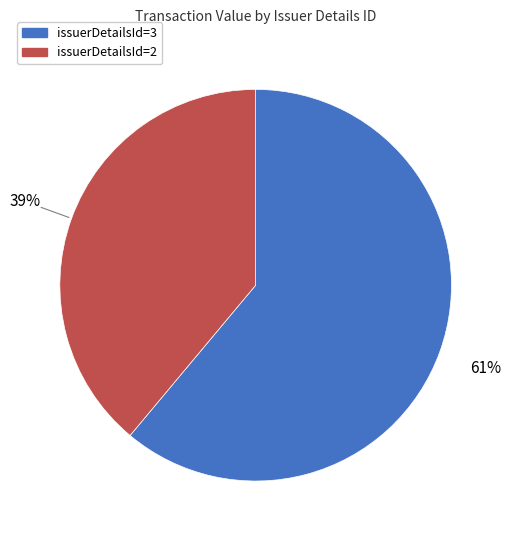

What is the largest slice in the pie chart?

issuerDetailsId=3